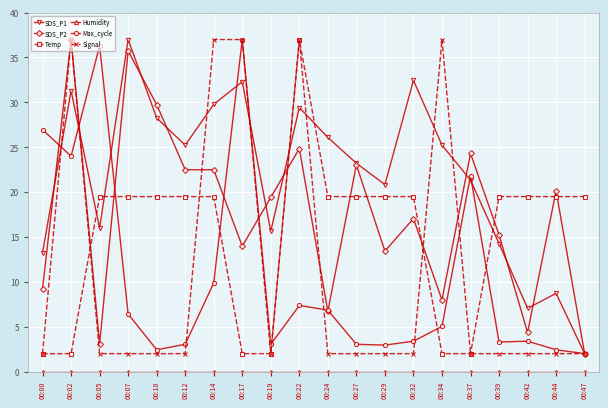

True or false: Temp and SDS_P1 cross at least once.

True